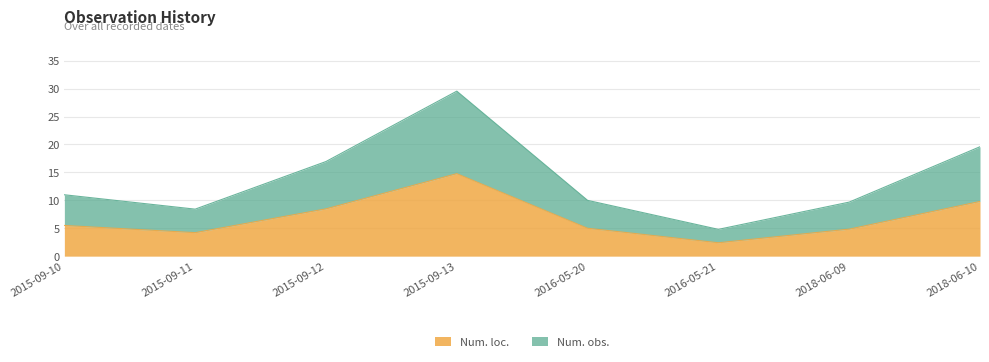

What is the label of the 5th point from the right?

2015-09-13